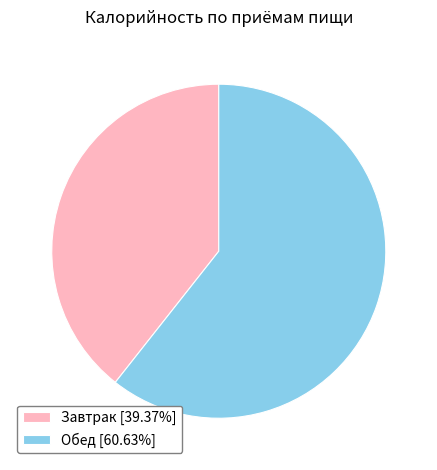

Rank the categories by value from highest to lowest.

Обед, Завтрак